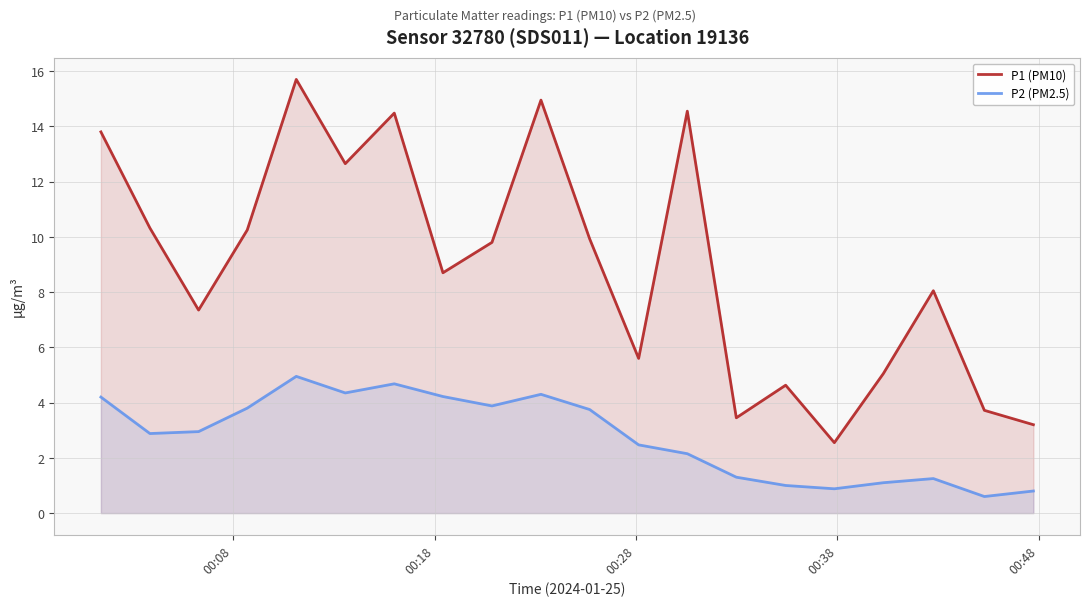

List the series in order of their peak value, lowest first.

P2 (PM2.5), P1 (PM10)